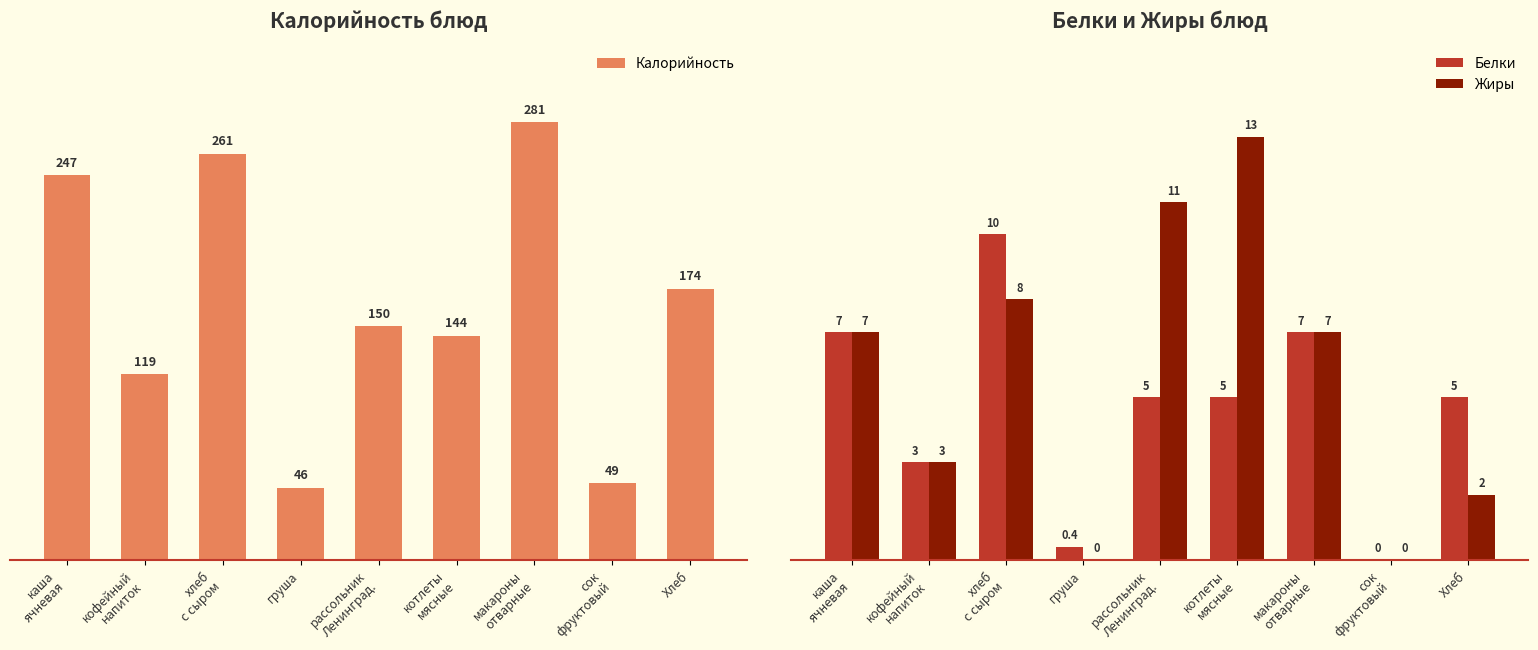

What is the label of the 6th bar from the right?

груша